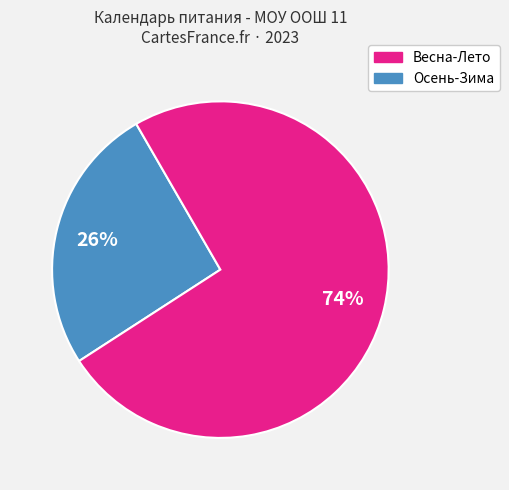

Is there any slice that represents more than half of the pie?

Yes